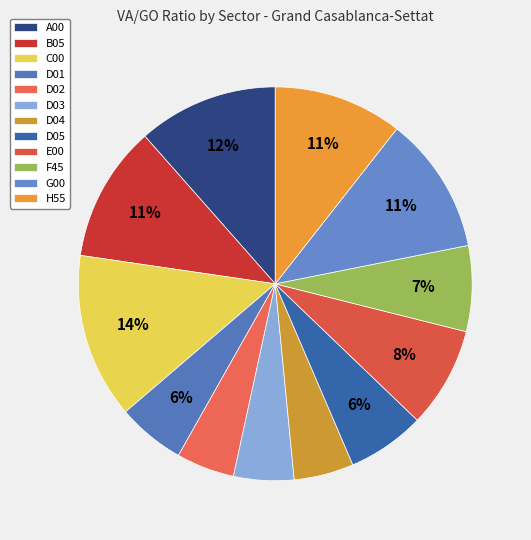

To the nearest percent, what percentage of the pie is D04?

5%